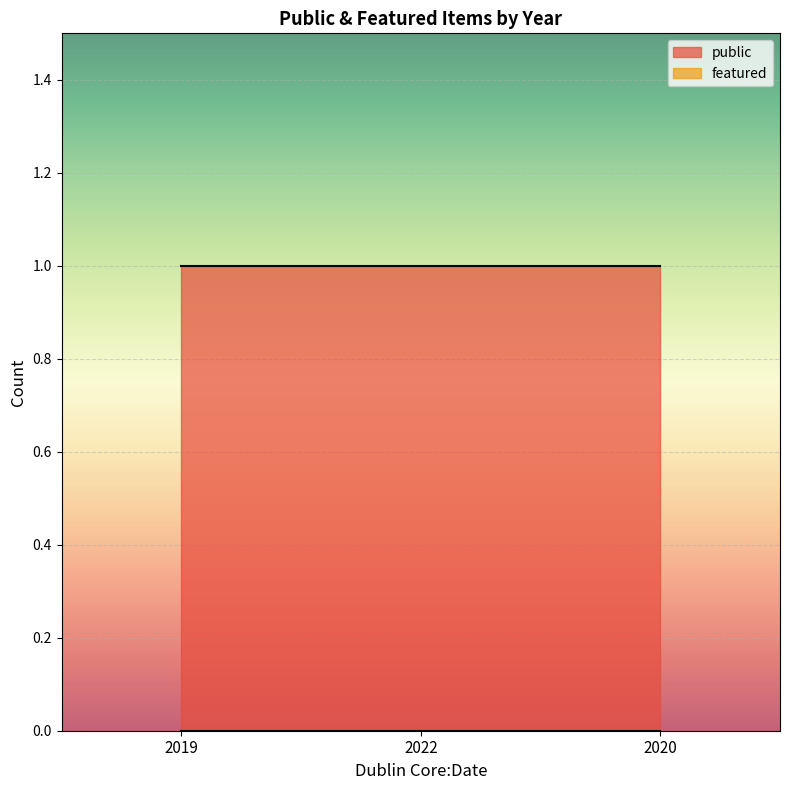

What is the difference between the highest and lowest values at 2019?

1